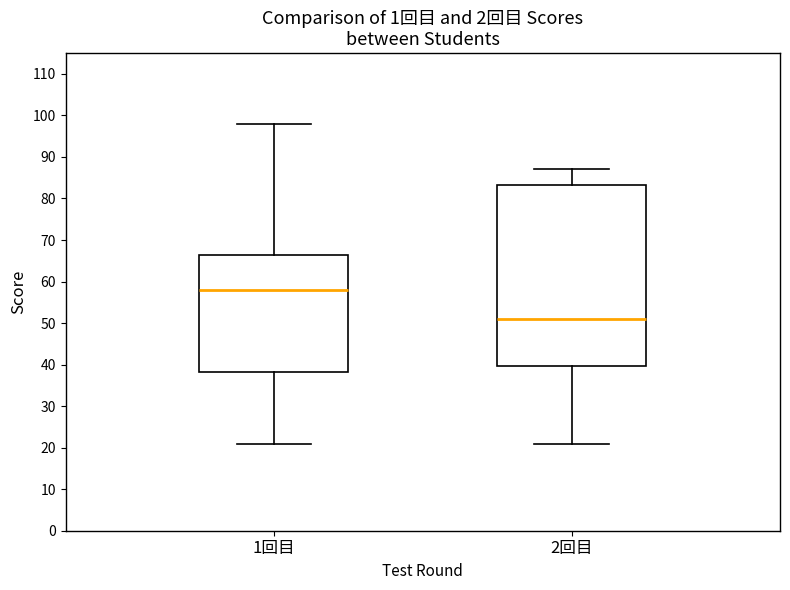

Which box has the lowest median line?

2回目